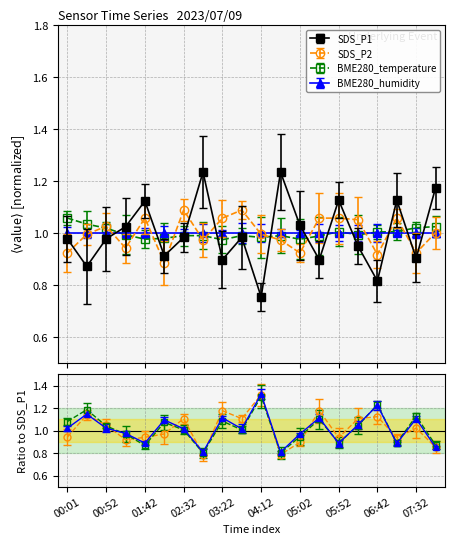

At which label does SDS_P2 first exceed 1?

00:52